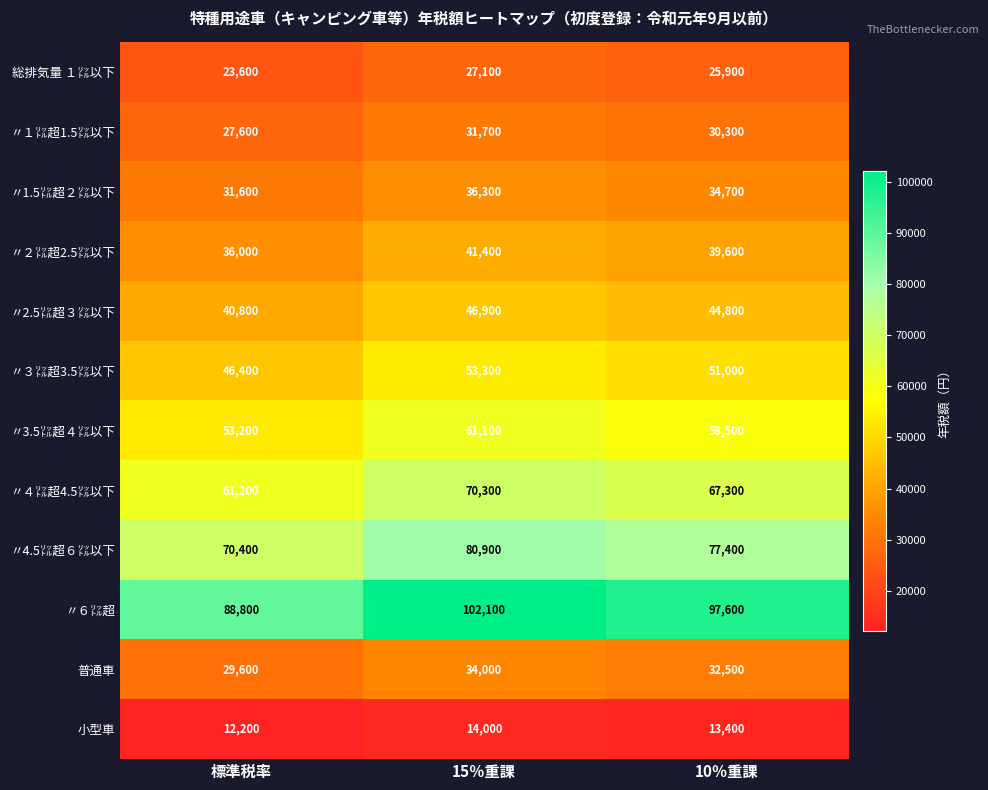

What is the difference between the maximum and minimum values in the 総排気量 １㍑以下 series?

3500